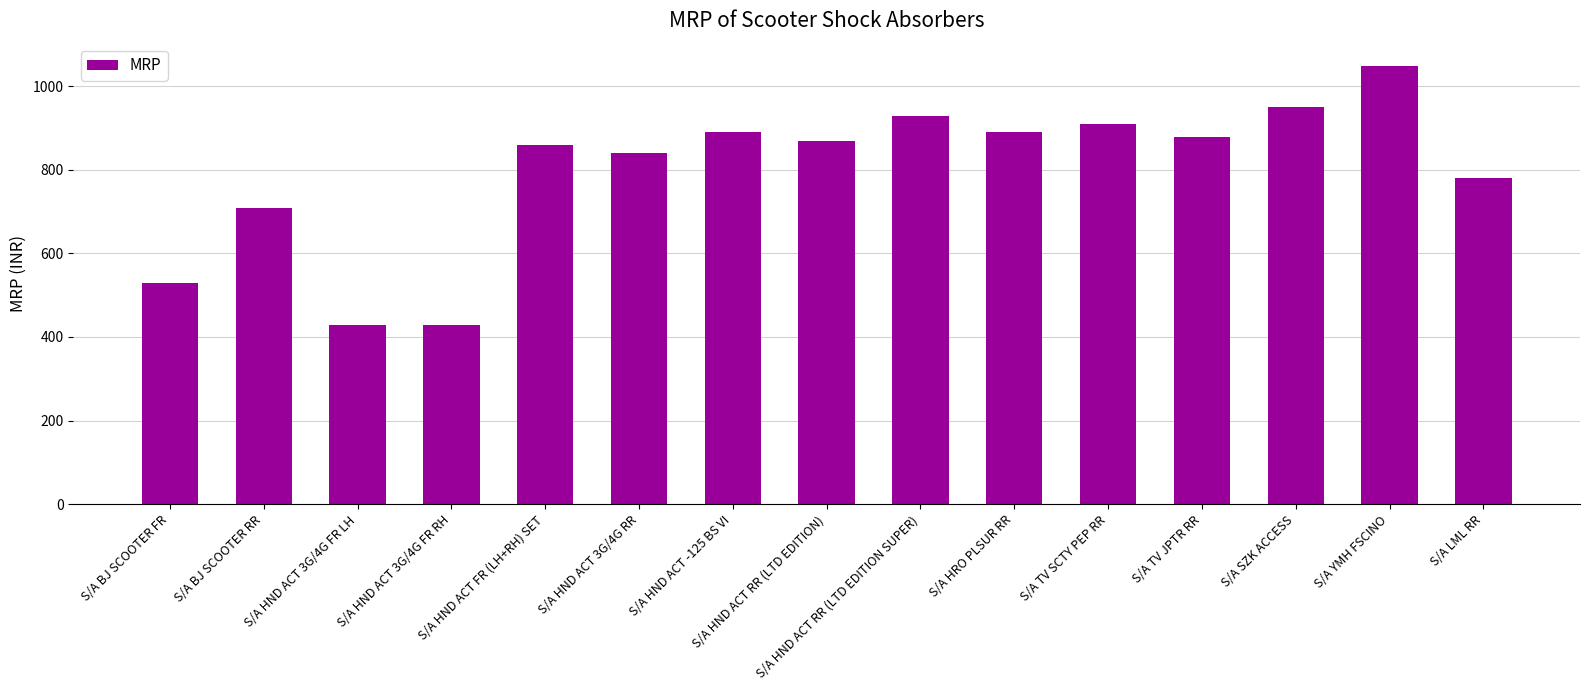

What is the value of the 1st bar from the left?

529